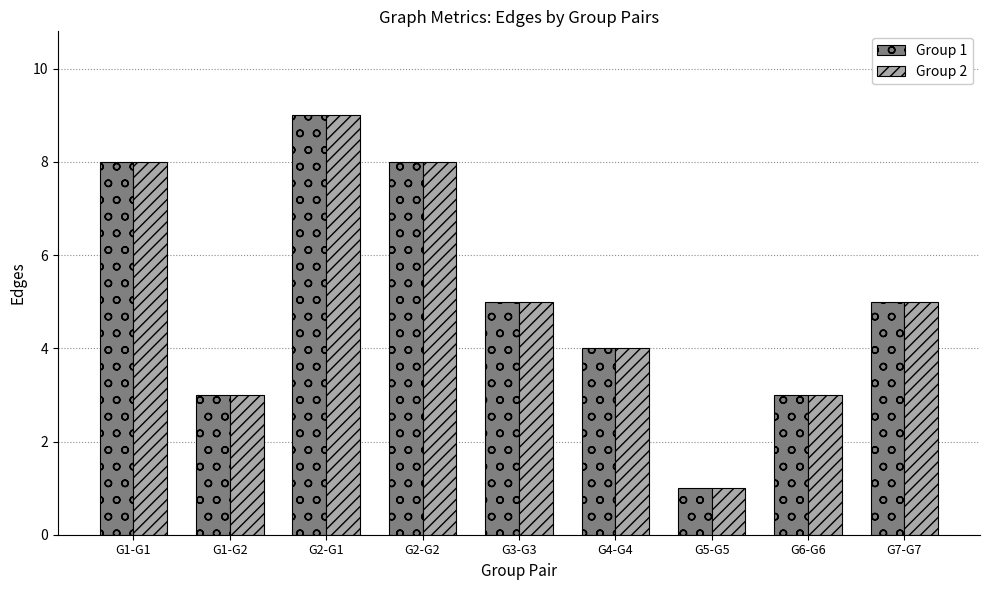

True or false: Group 1 has a value of 5 at G4-G4.

False